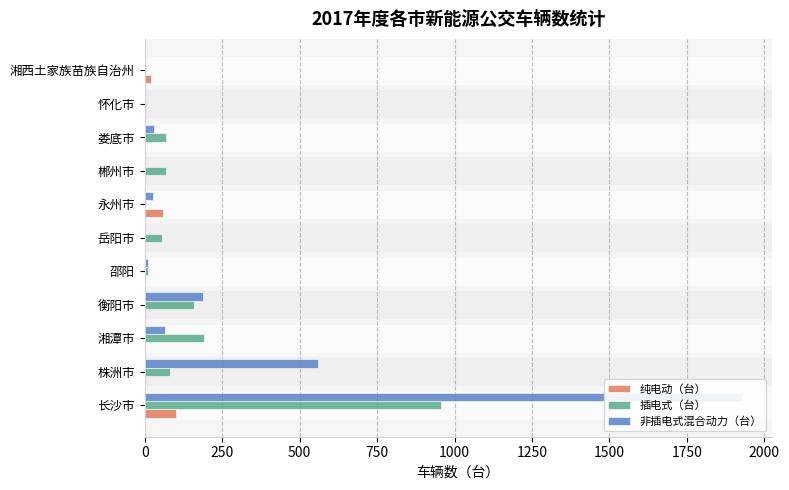

What are all the series names shown in the legend?

纯电动（台）, 插电式（台）, 非插电式混合动力（台）